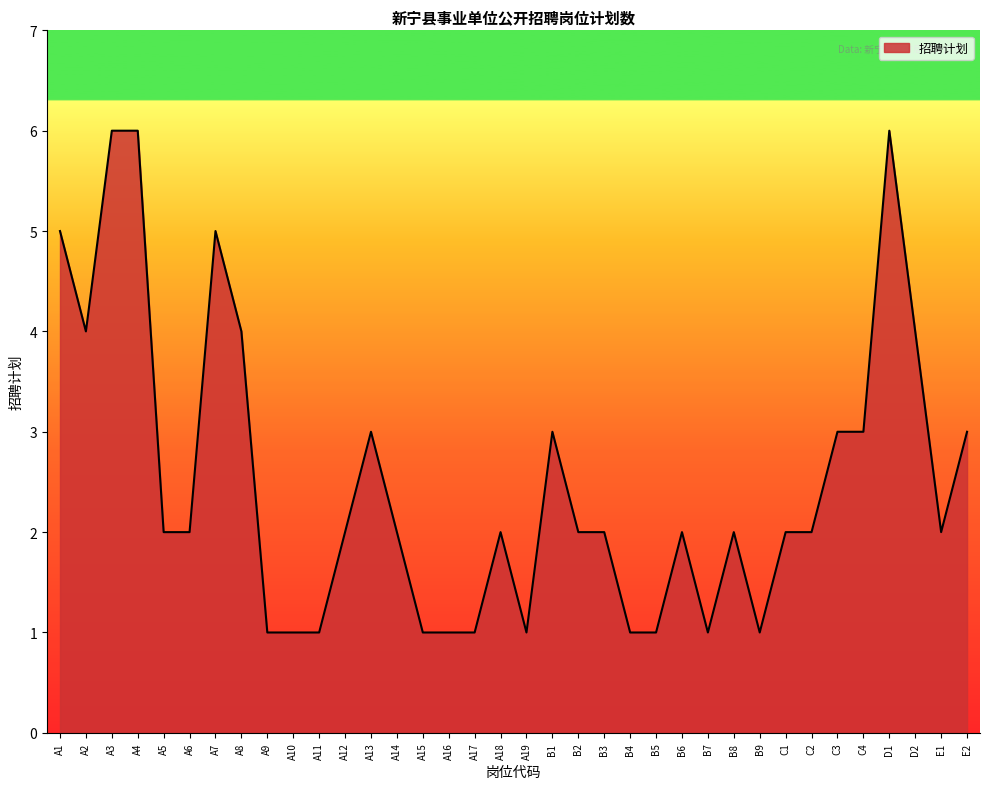

Approximately how many times larger is the value at B3 compared to A11?

2.0